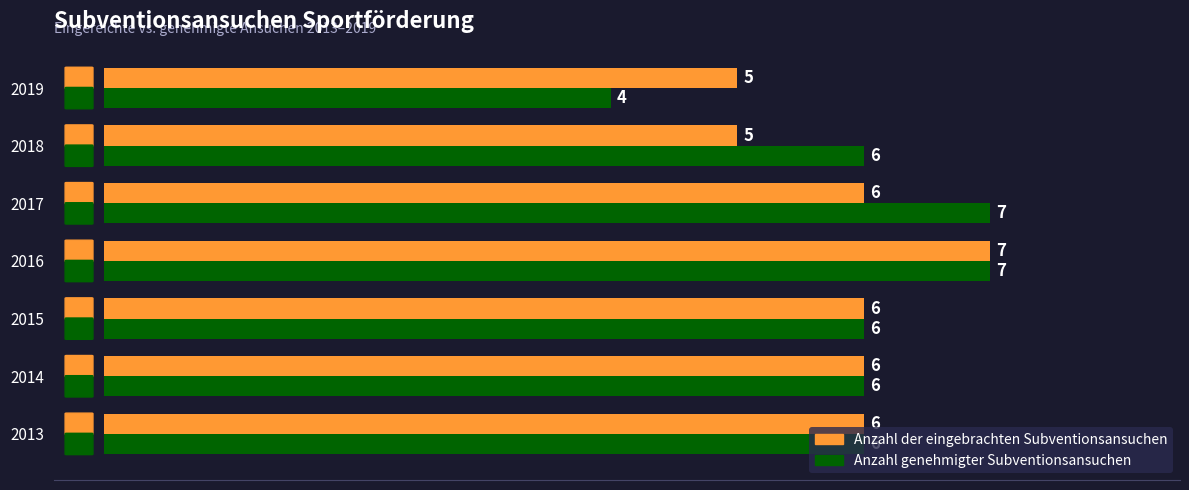

Which category has the lowest value across all series?

2019